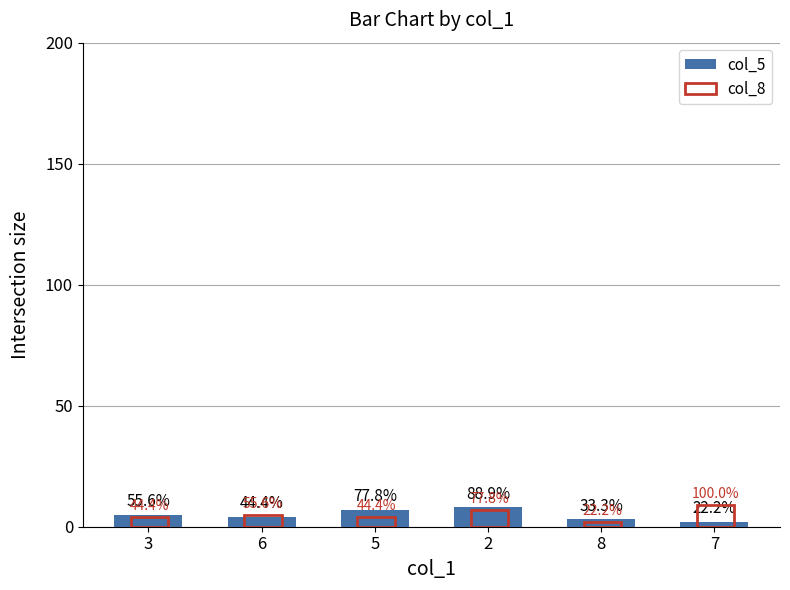

How many groups of bars are there?

6